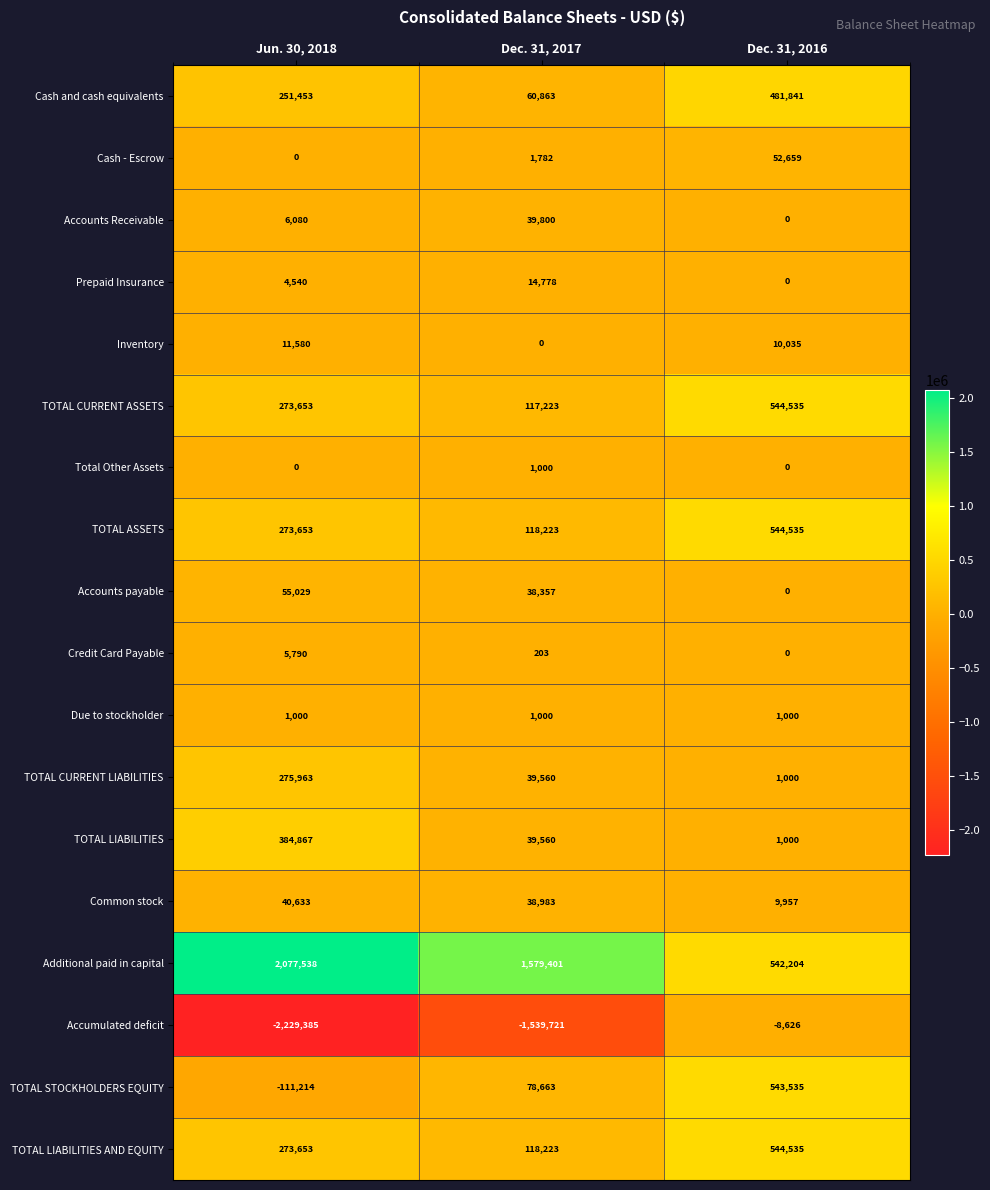

What is the spread (max minus min) of values at Jun. 30, 2018?

4306923